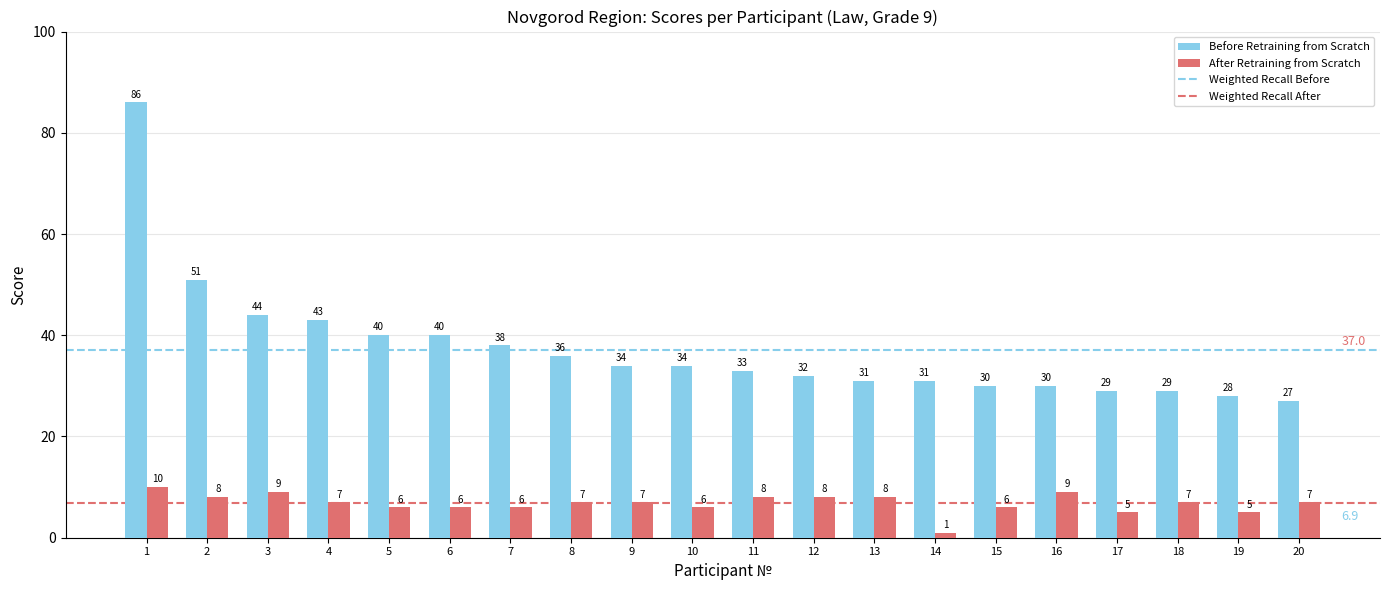

True or false: After Retraining from Scratch has a value of 11 at 4.

False